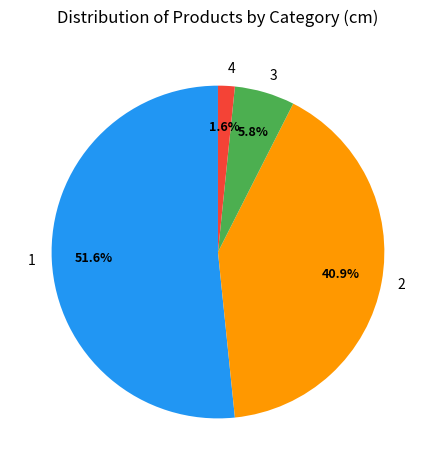

Does 4 account for over 50% of the chart?

No